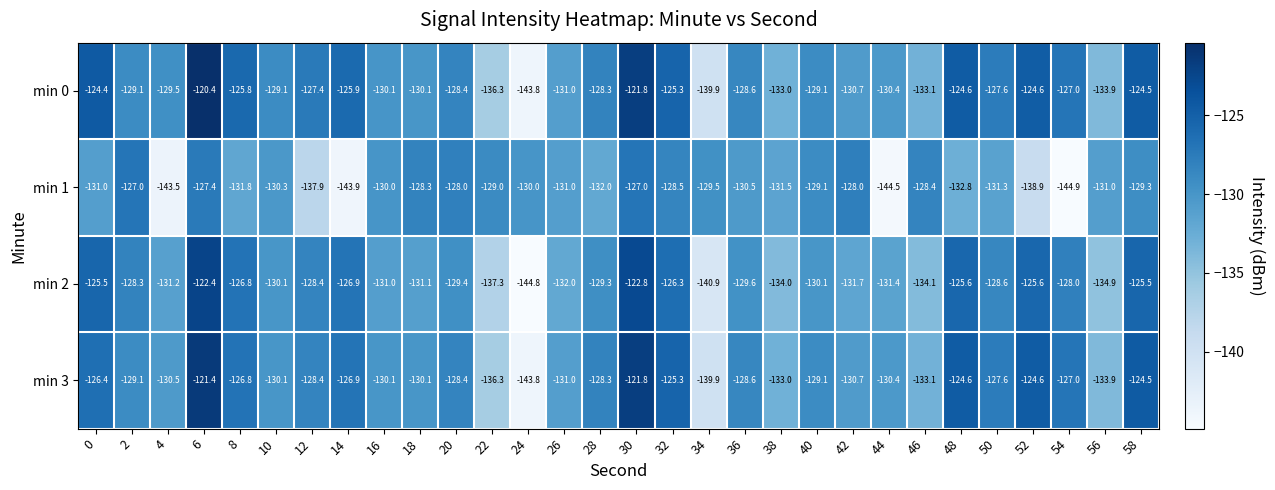

Between 28 and 52, which series saw the biggest shift?

min 1